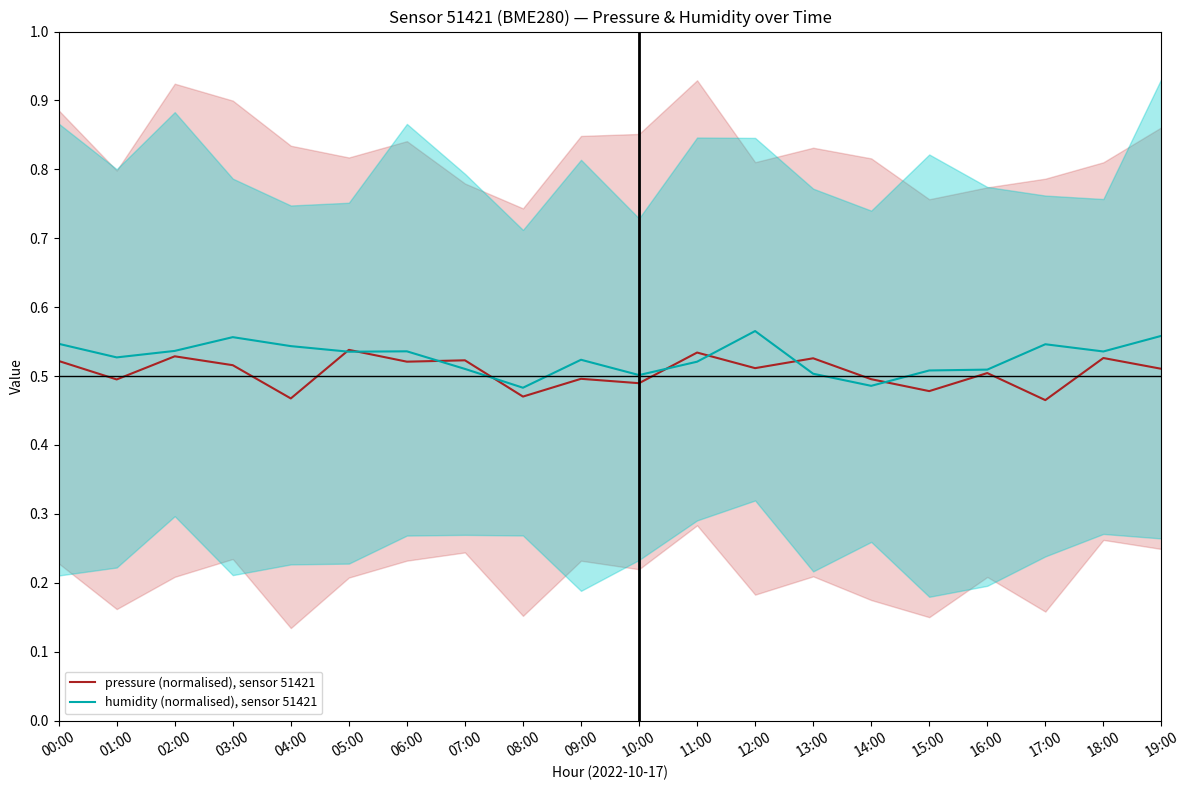

After their last crossing, which series has the higher values: pressure (normalised), sensor 51421 or humidity (normalised), sensor 51421?

humidity (normalised), sensor 51421